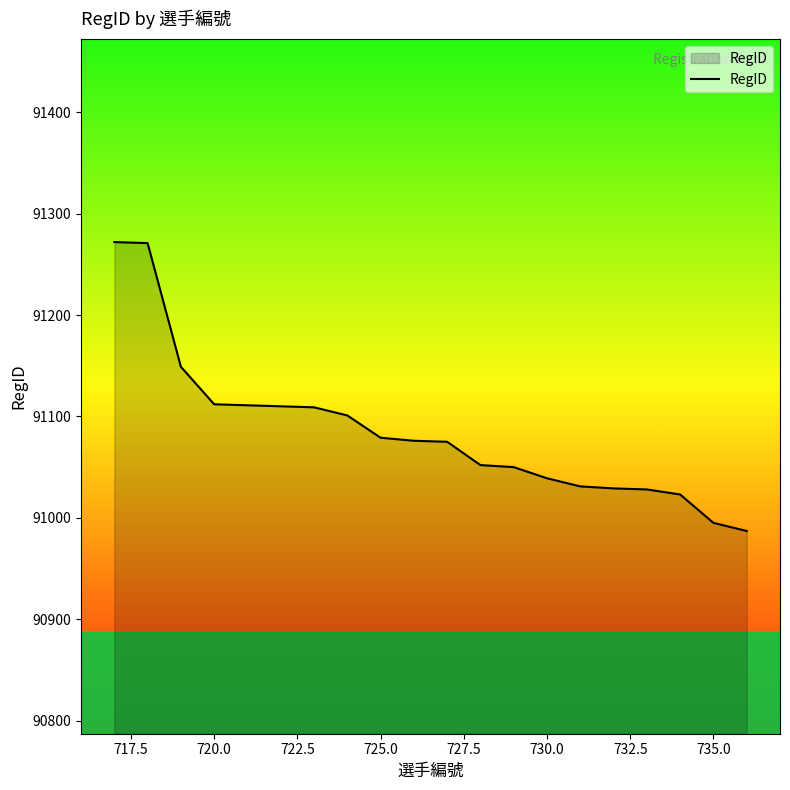

What is the minimum value shown in the chart?

90987